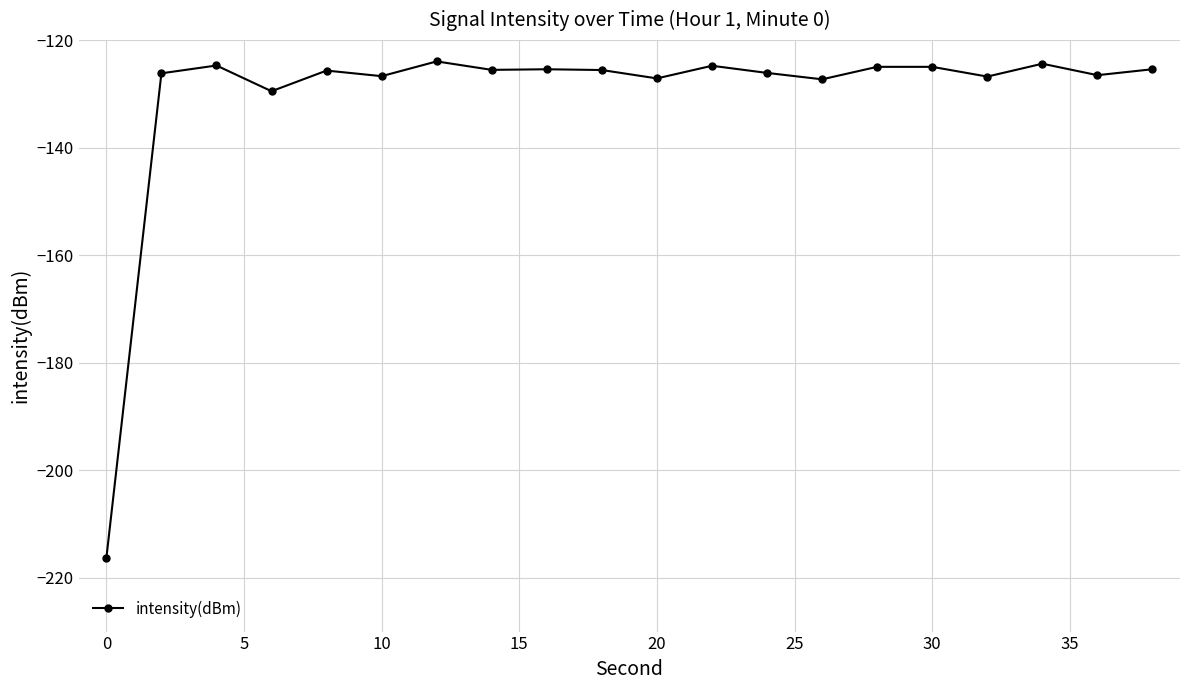

What is the difference between the maximum and minimum values?

92.4